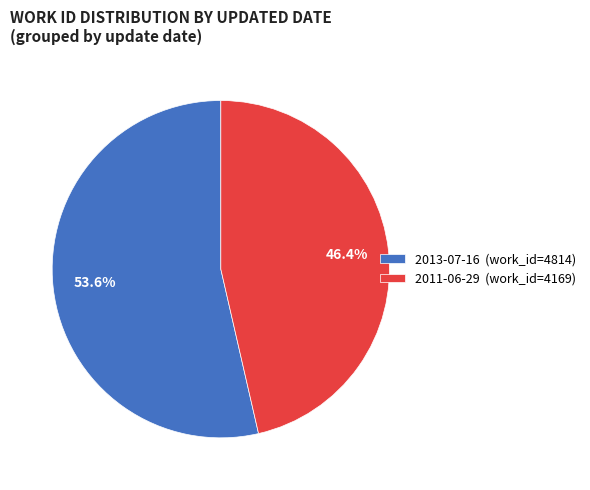

Is it true that 2013-07-16 is 66% of the pie?

False